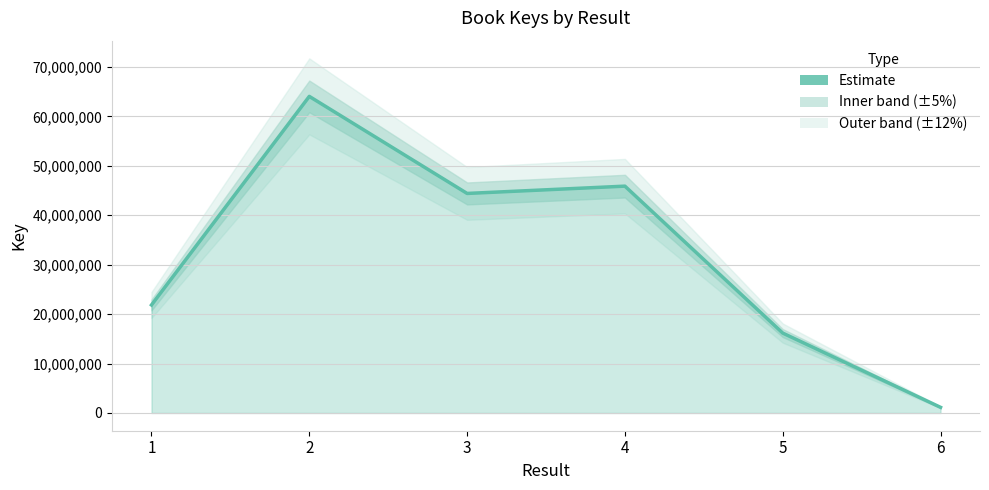

What is the difference between the second highest and minimum values?

44741810